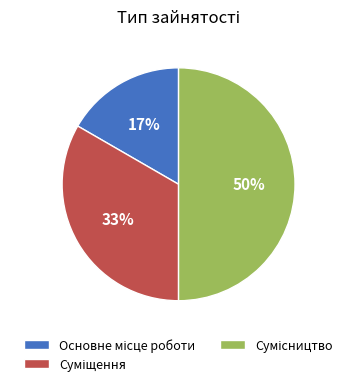

To the nearest percent, what is the average slice percentage?

33%